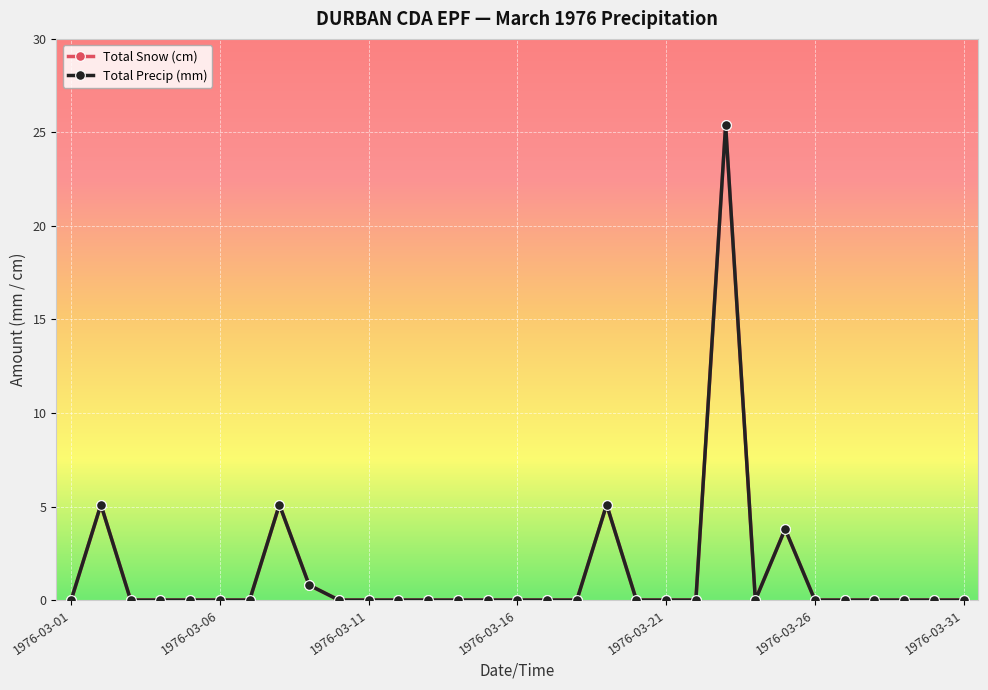

How many interior local valleys does the Total Precip (mm) series have?

1